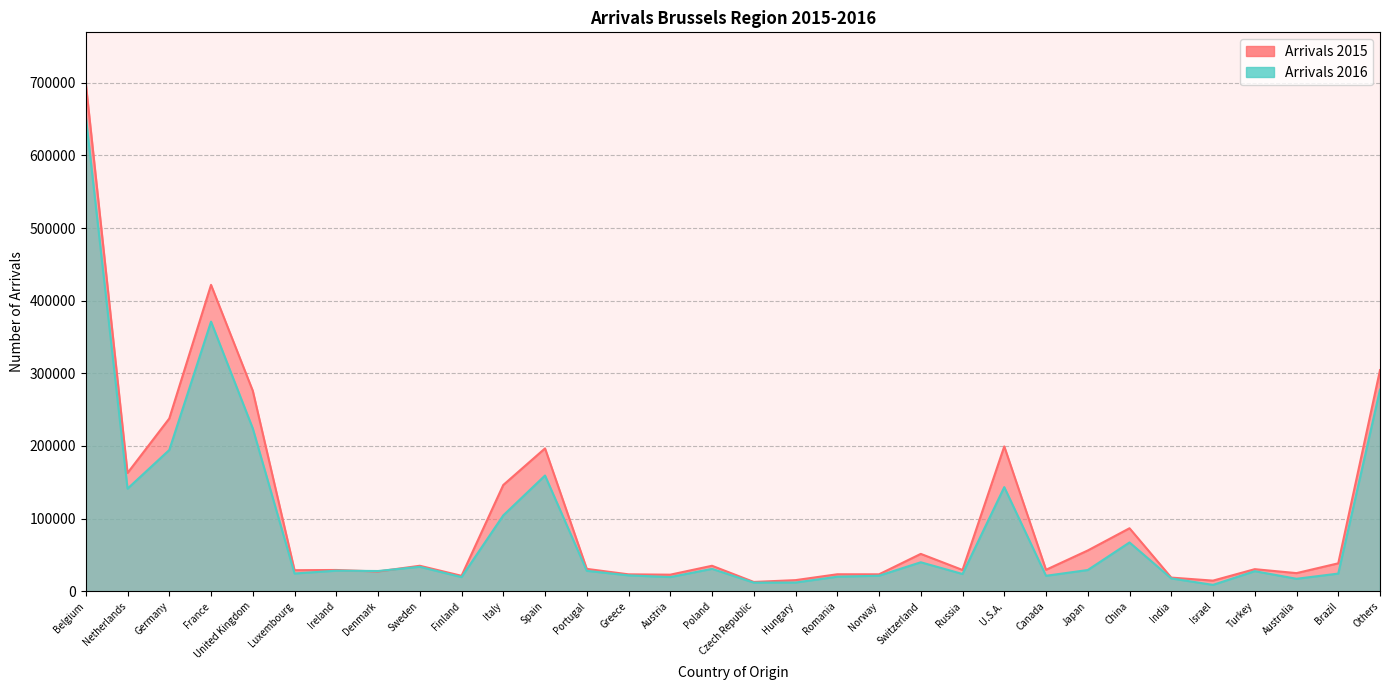

Reading left to right, list all the values displayed in this chart.

Arrivals 2015: Belgium=699599	Netherlands=162814	Germany=237866	France=421845	United Kingdom=276027	Luxembourg=28971	Ireland=29263	Denmark=27191	Sweden=35089	Finland=21258	Italy=146290	Spain=196697	Portugal=30784	Greece=23278	Austria=22806	Poland=35076	Czech Republic=12813	Hungary=15289	Romania=23369	Norway=23301	Switzerland=51433	Russia=29311	U.S.A.=199435	Canada=29543	Japan=56131	China=86728	India=18795	Israel=14619	Turkey=30395	Australia=24959	Brazil=38456	Others=304468
Arrivals 2016: Belgium=653591	Netherlands=141239	Germany=194496	France=371231	United Kingdom=224198	Luxembourg=24439	Ireland=28302	Denmark=27842	Sweden=33649	Finland=19464	Italy=104458	Spain=159338	Portugal=28103	Greece=21859	Austria=19498	Poland=30829	Czech Republic=11849	Hungary=11988	Romania=20020	Norway=21377	Switzerland=39894	Russia=23736	U.S.A.=143350	Canada=21280	Japan=29216	China=67180	India=17650	Israel=8746	Turkey=27637	Australia=17158	Brazil=24313	Others=277568